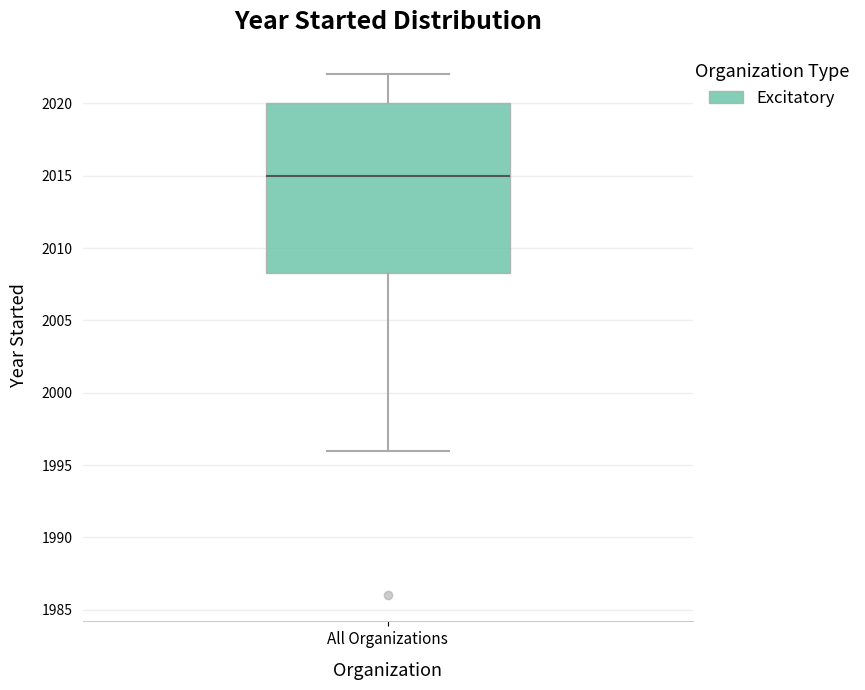

Transcribe this box plot: give where the median line is, the range the box spans, and where the two whiskers end, as read against the y-axis. The values are not printed on the chart, so give them approximately, as read against the axis.

median 2015.0, box 2008.5 to 2020.0, whiskers 1996.0 to 2022.0